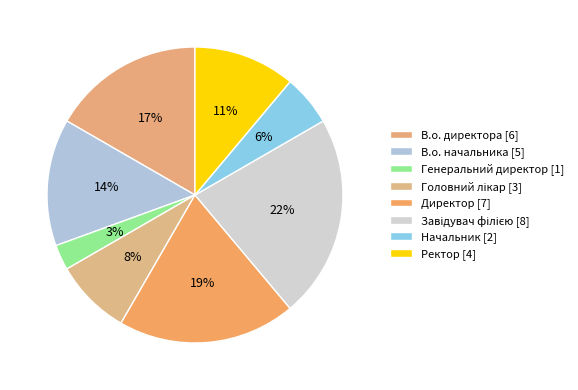

Does Директор account for over 50% of the chart?

No